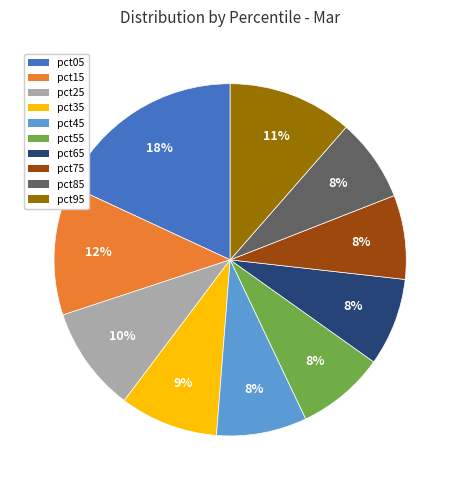

True or false: pct55 accounts for 22% of the total.

False